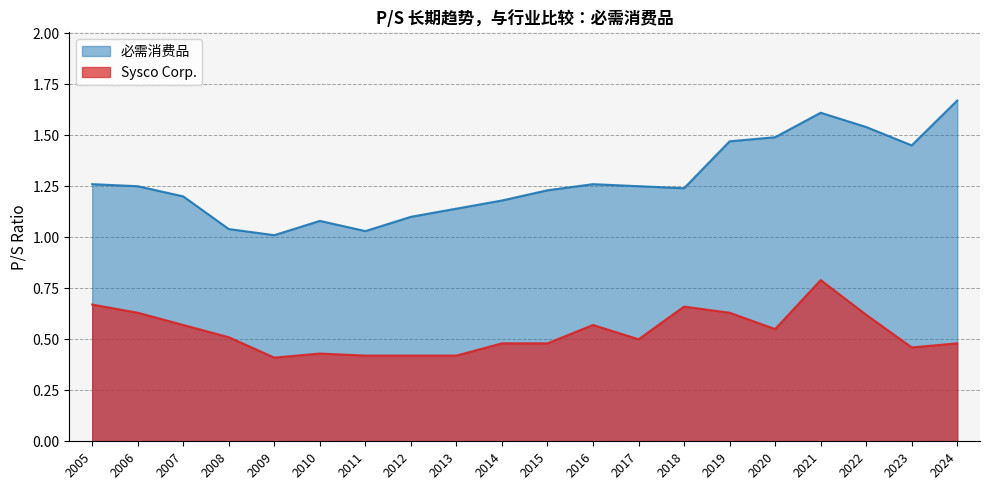

True or false: 必需消费品 and Sysco Corp. cross at least once.

False